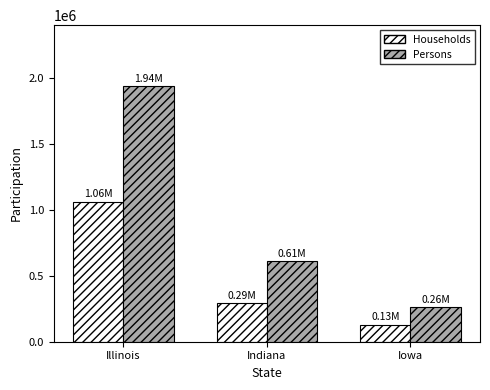

How many groups of bars are there?

3